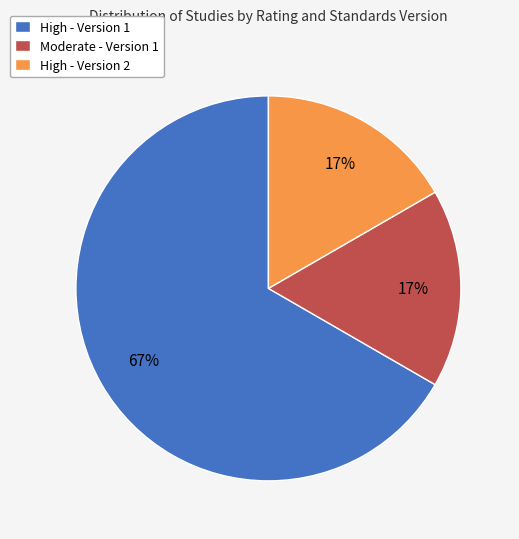

How many segments does this pie chart have?

3